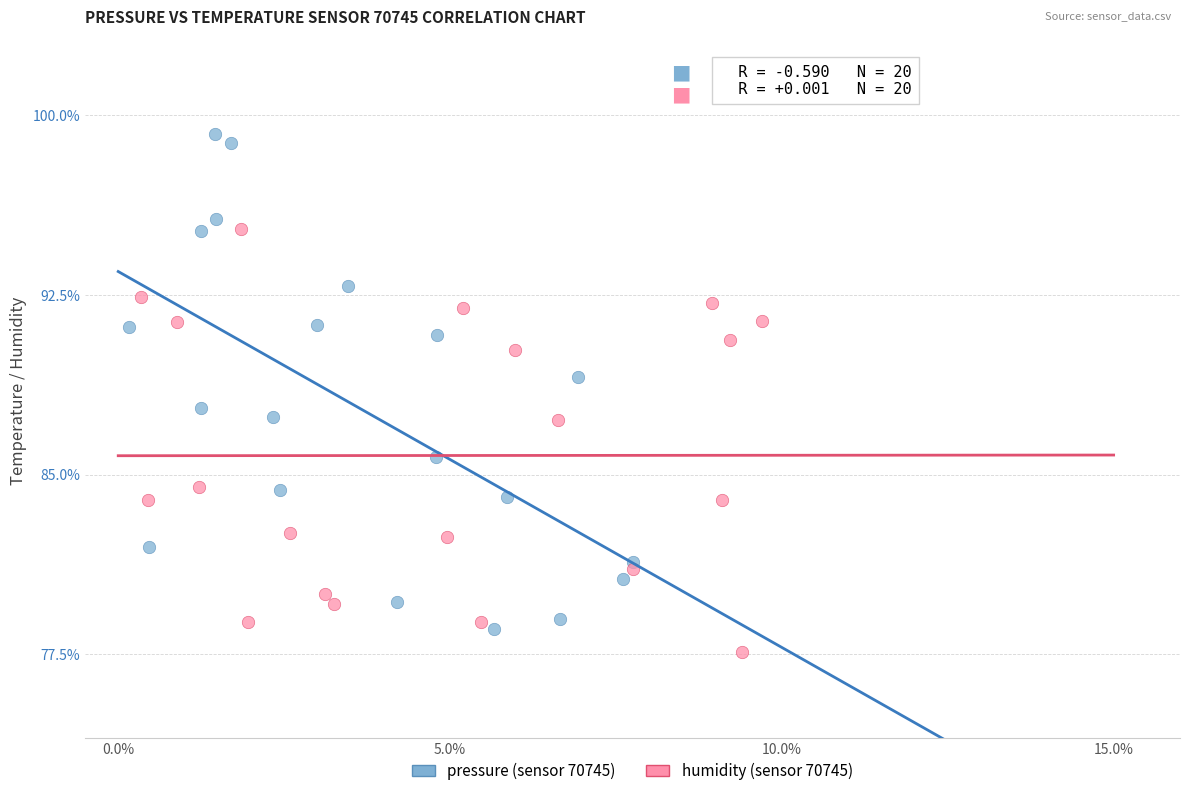

Which series reaches the maximum Y coordinate?

pressure (sensor 70745)